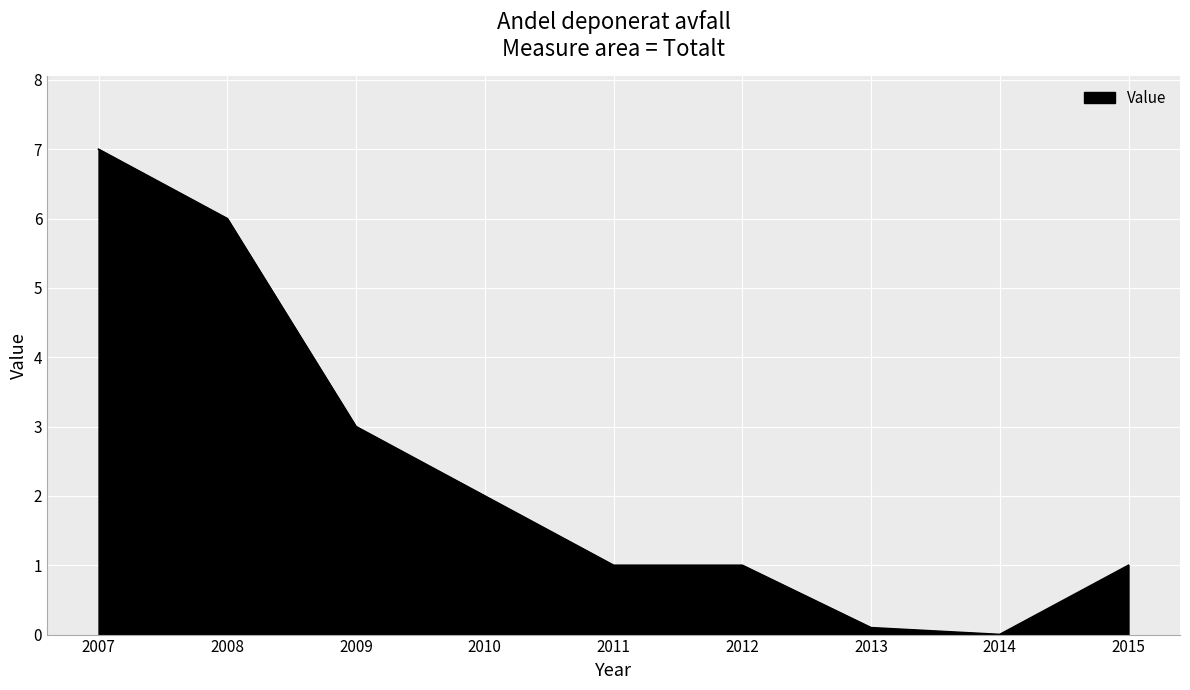

The chart shows a value of 4.8 at 2007. True or false?

False